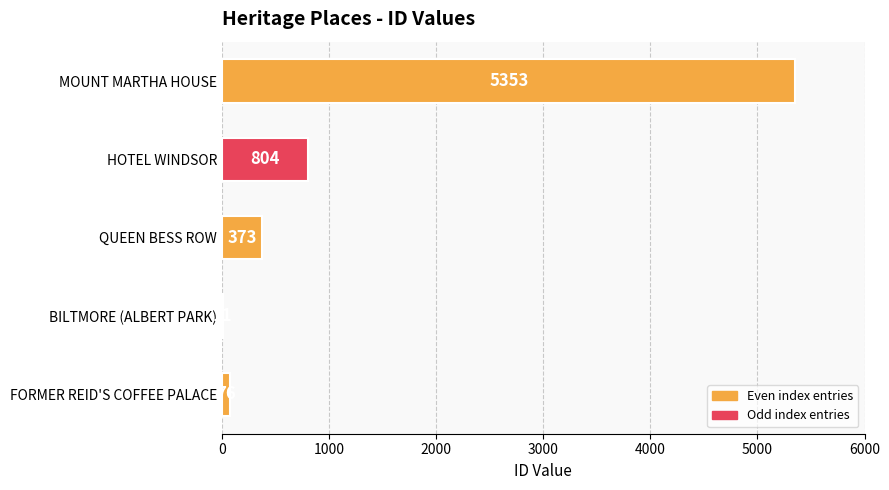

How many data points does each series have?

5